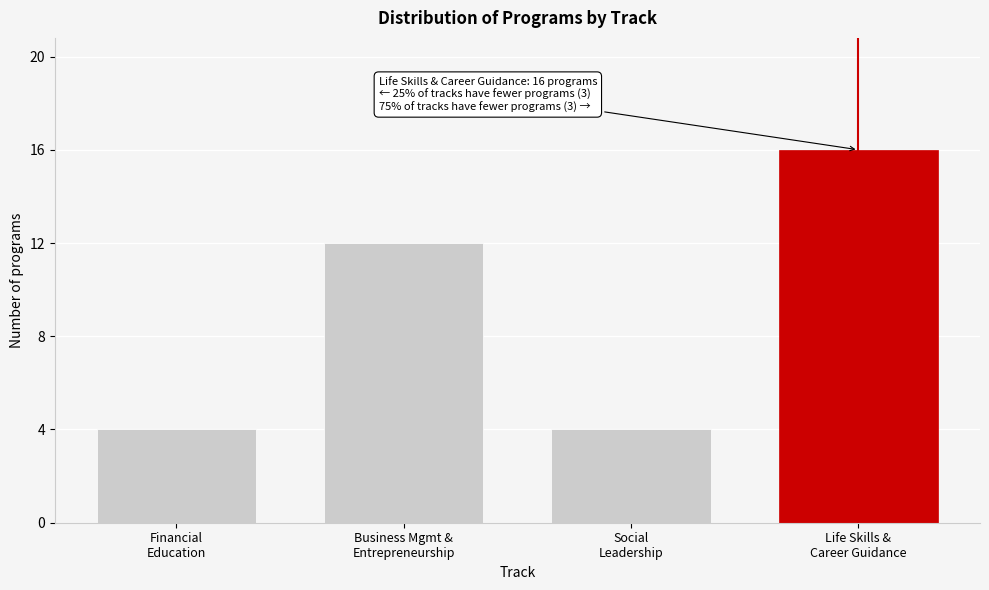

Reading left to right, extract all data points from this chart.

4	12	4	16